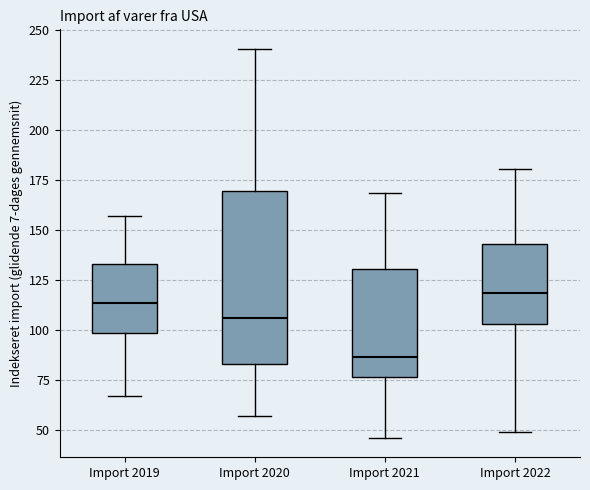

Where is the lower edge of the box for Import 2021 on the y-axis? The values are not printed on the chart, so give them approximately, as read against the axis.

75